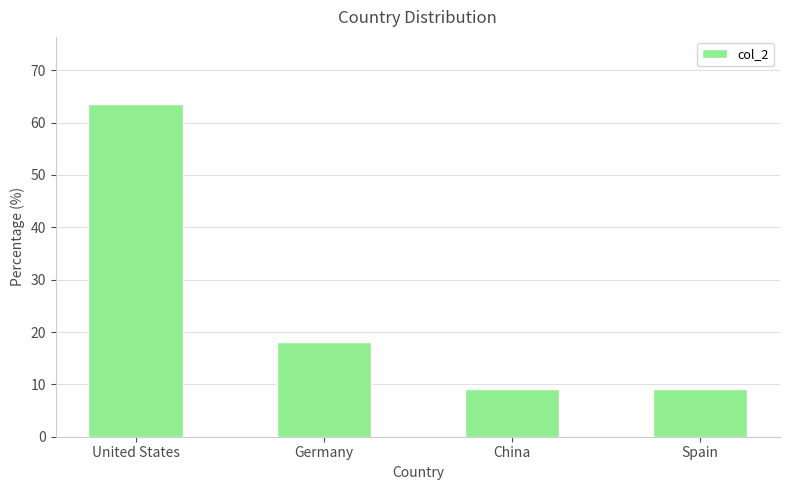

At which label is the value closest to 36?

Germany